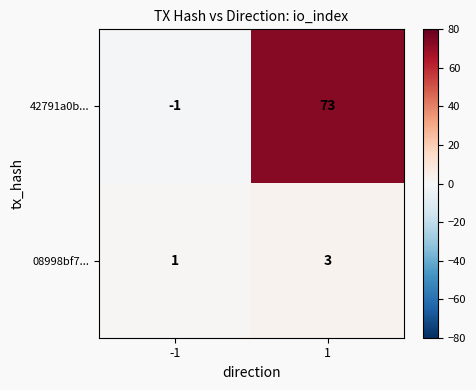

How many data points does each series have?

2